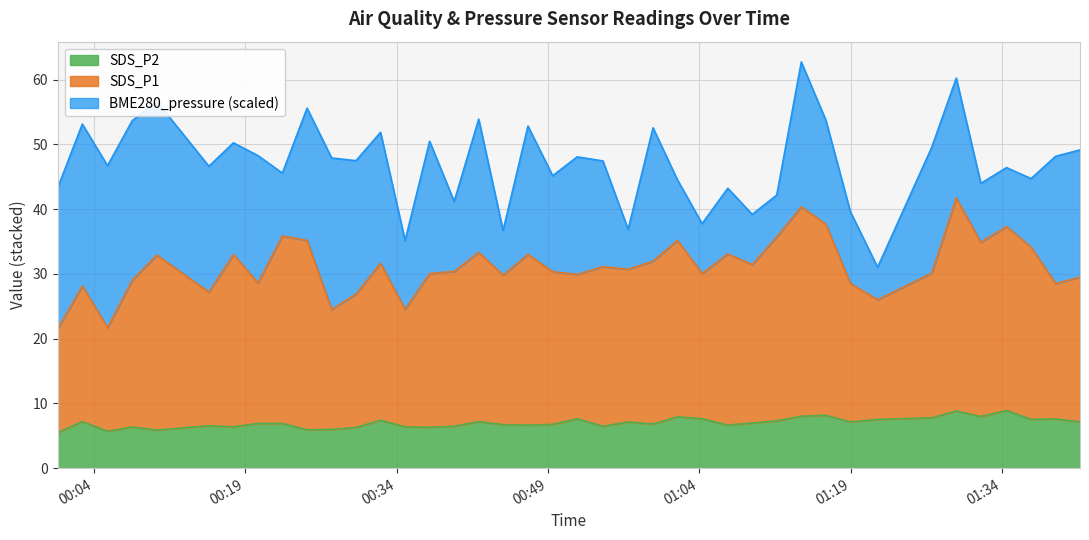

Is it true that SDS_P1 equals 23.7 at 29?

False